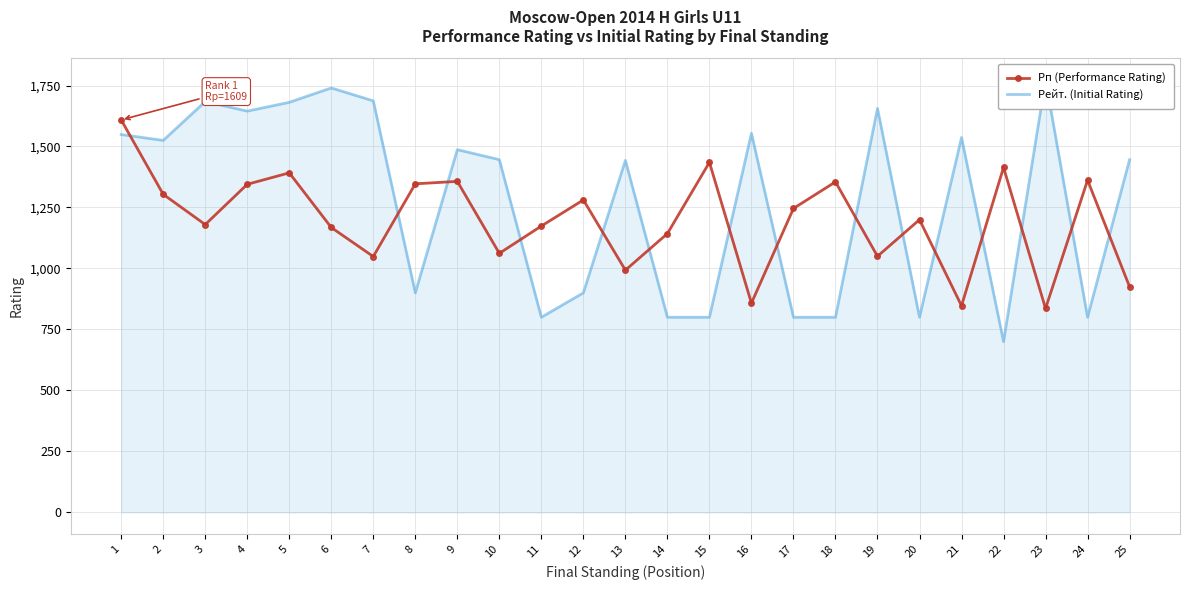

Is it true that Рейт. (Initial Rating) equals 1681 at 5?

True